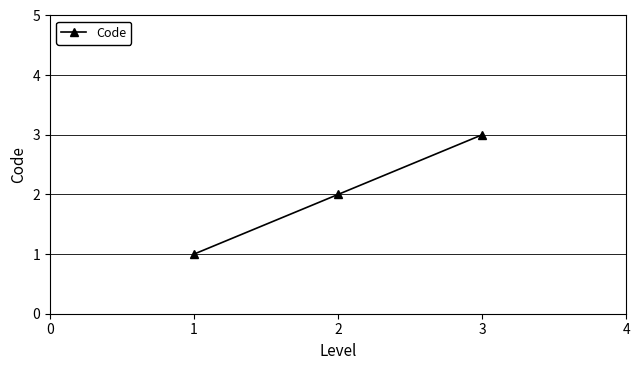

The chart shows a value of 1 at 1. True or false?

True